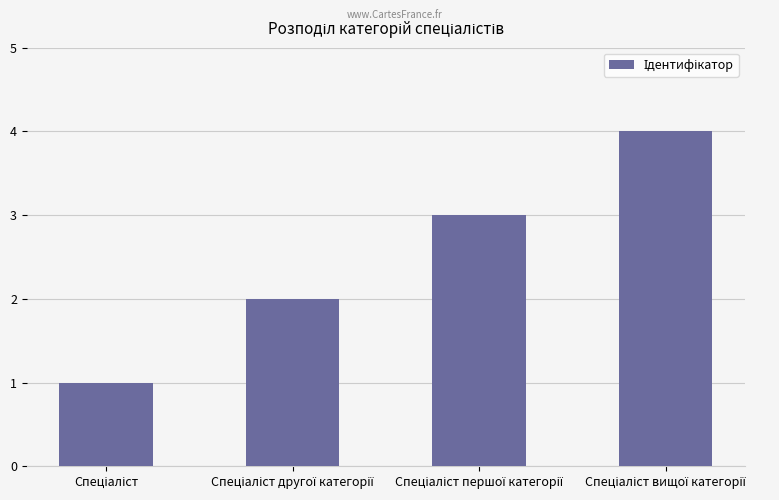

What is the greatest value displayed?

4